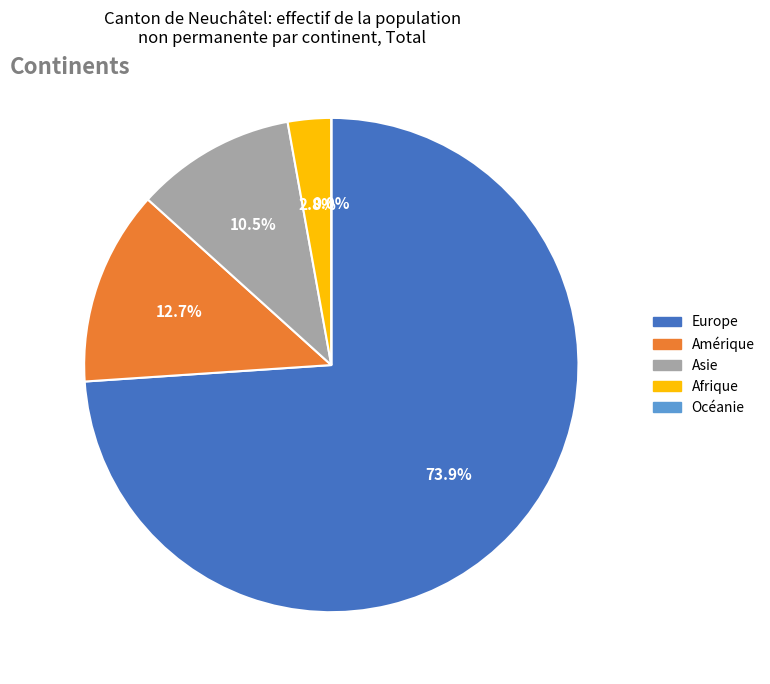

Between Afrique and Océanie, which is larger?

Afrique